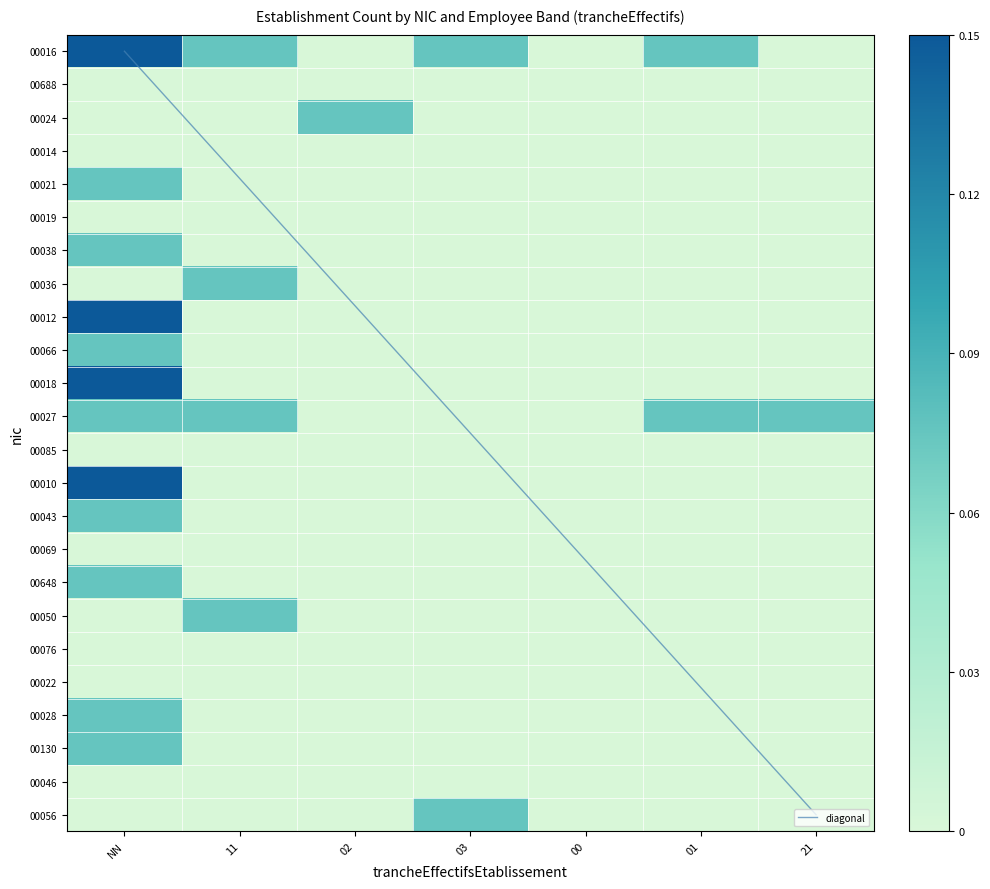

What is the greatest value displayed?

0.1